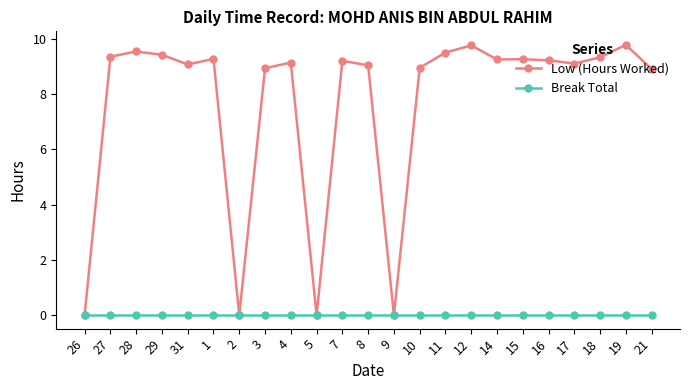

What is the label of the 21st point from the right?

28